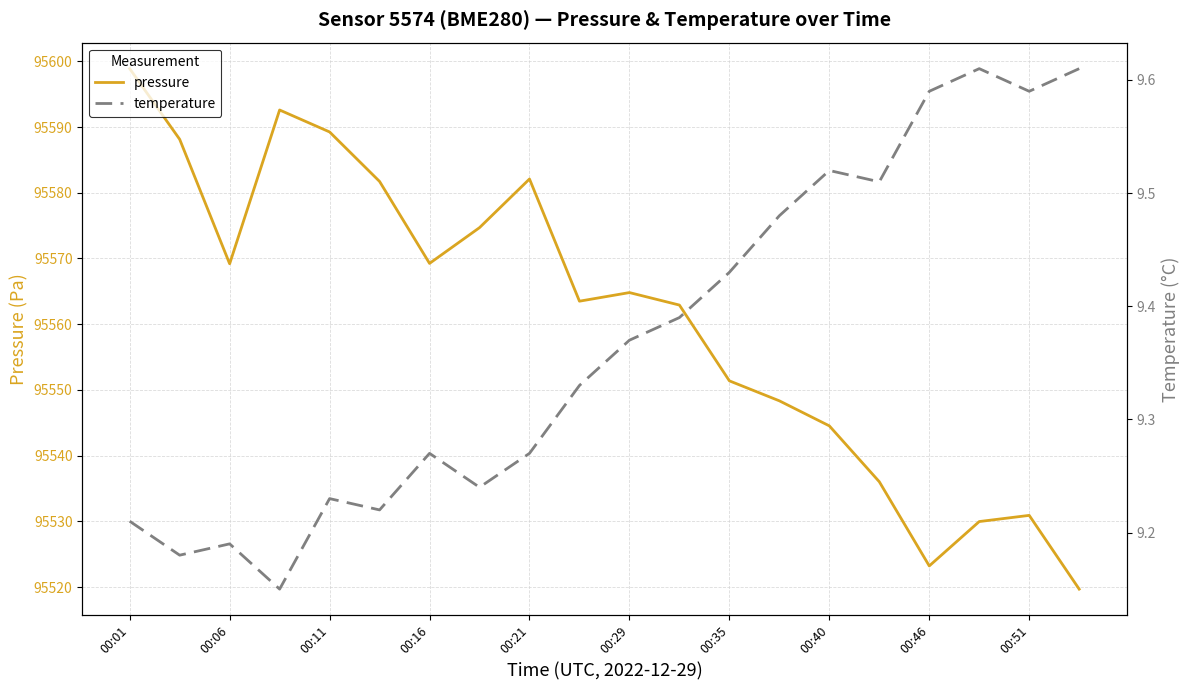

Is this an area chart (filled region under the line)?

No